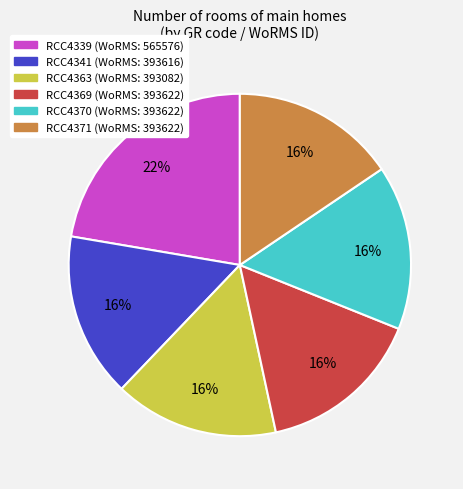

To the nearest percent, what is the average slice percentage?

17%